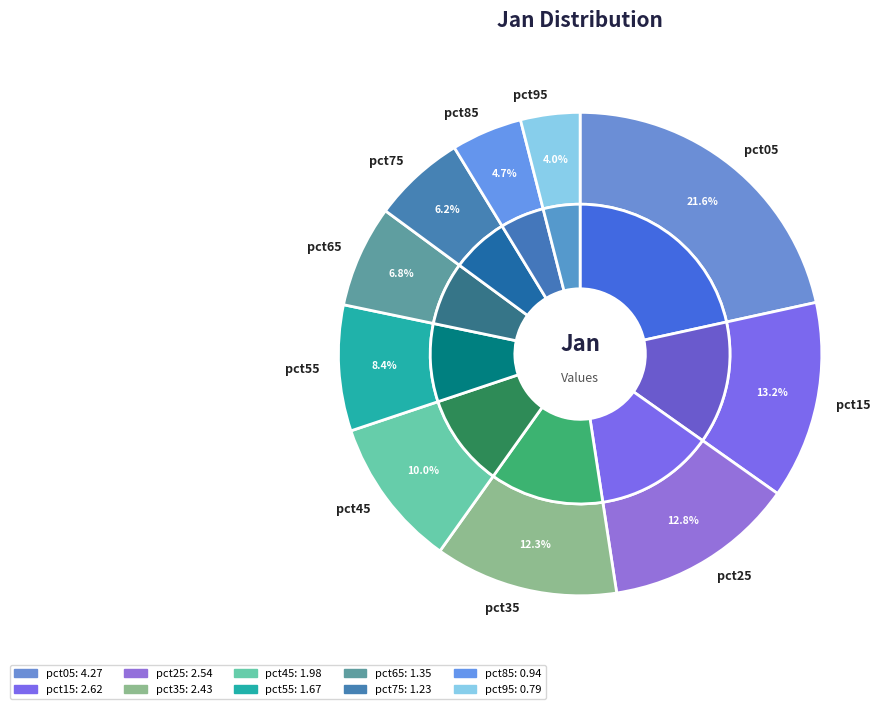

Does pct15 account for over 50% of the chart?

No